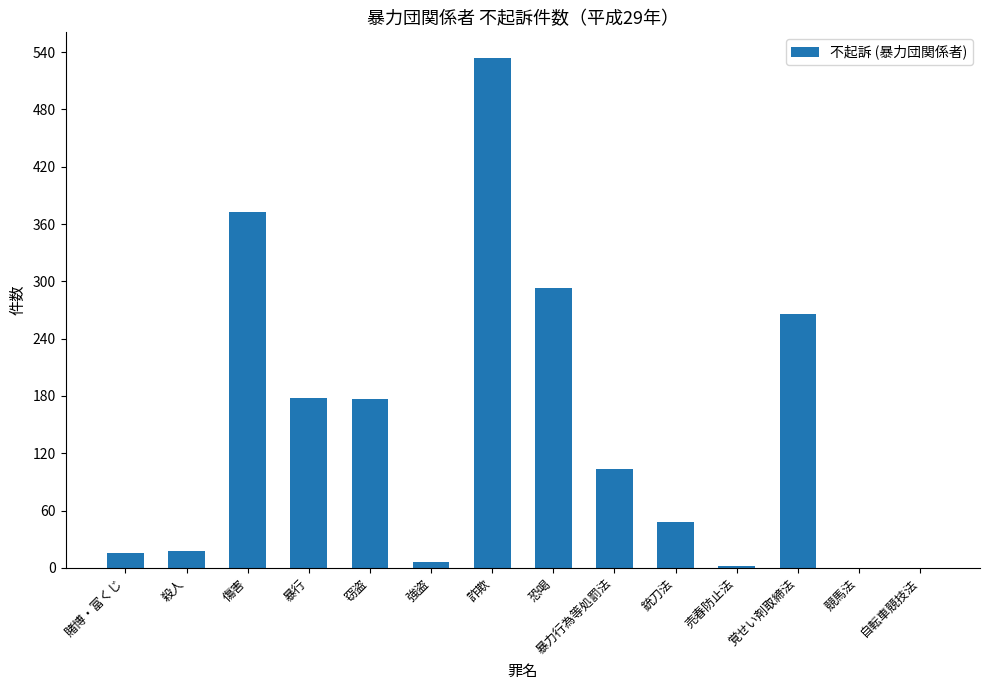

Count the number of data series in this chart.

1